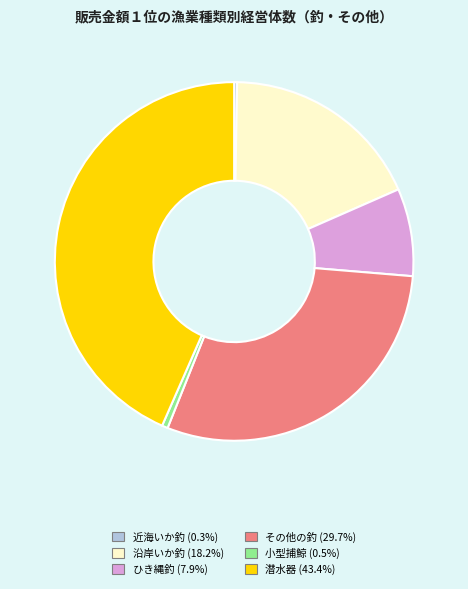

Approximately how many times larger is the value at 沿岸いか釣 compared to 潜水器?

0.4